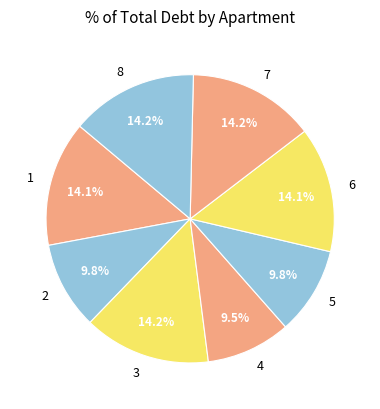

Approximately how many times larger is the value at 8 compared to 6?

1.0